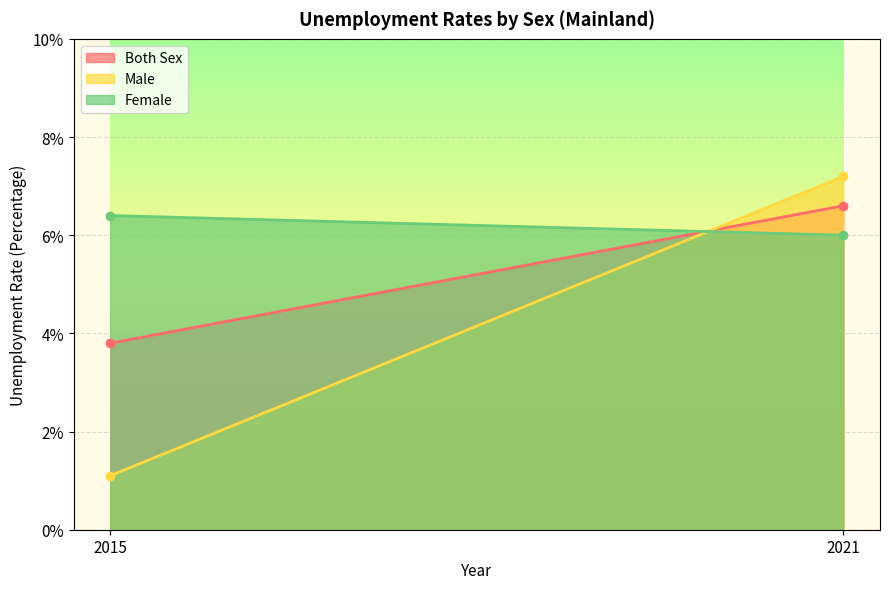

Rank the series by their average value, from highest to lowest.

Female, Both Sex, Male